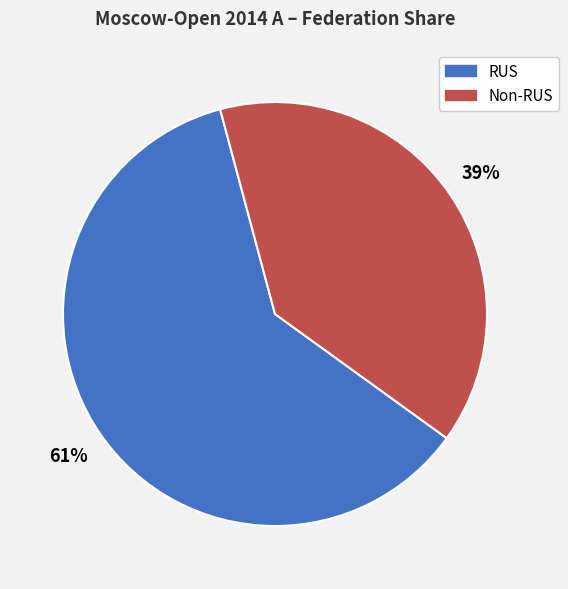

To the nearest percent, what is the difference between the RUS and Non-RUS slice percentages?

22%